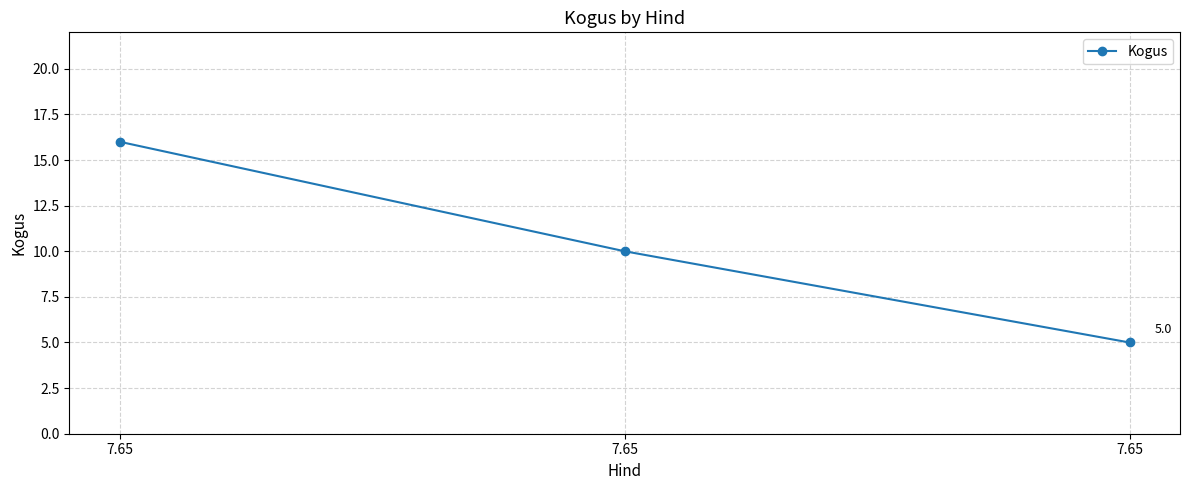

How many distinct data groups are displayed?

1